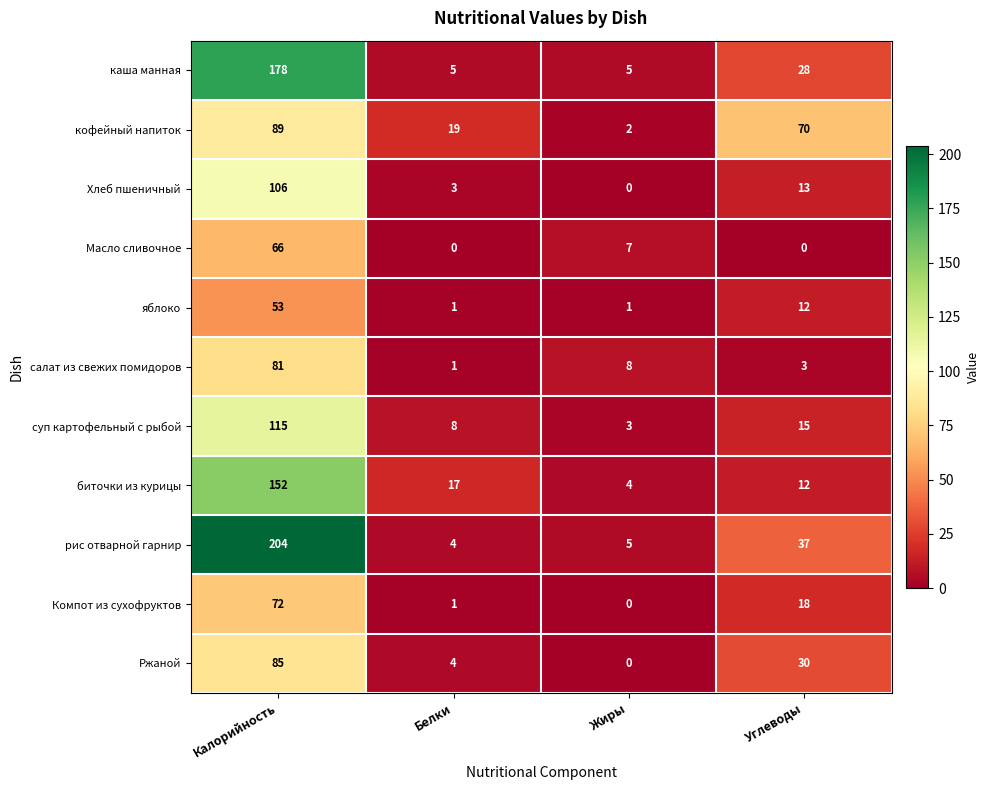

What is the total value across all series at Жиры?

35